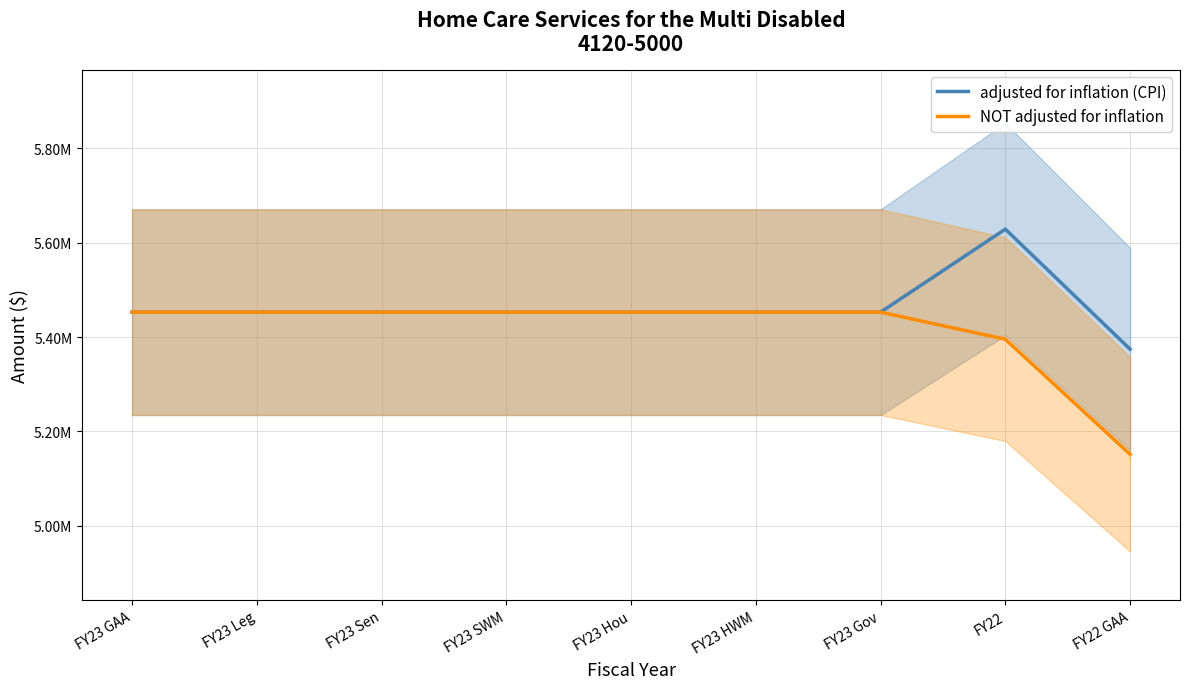

Which series has the largest range (max minus min)?

NOT adjusted for inflation